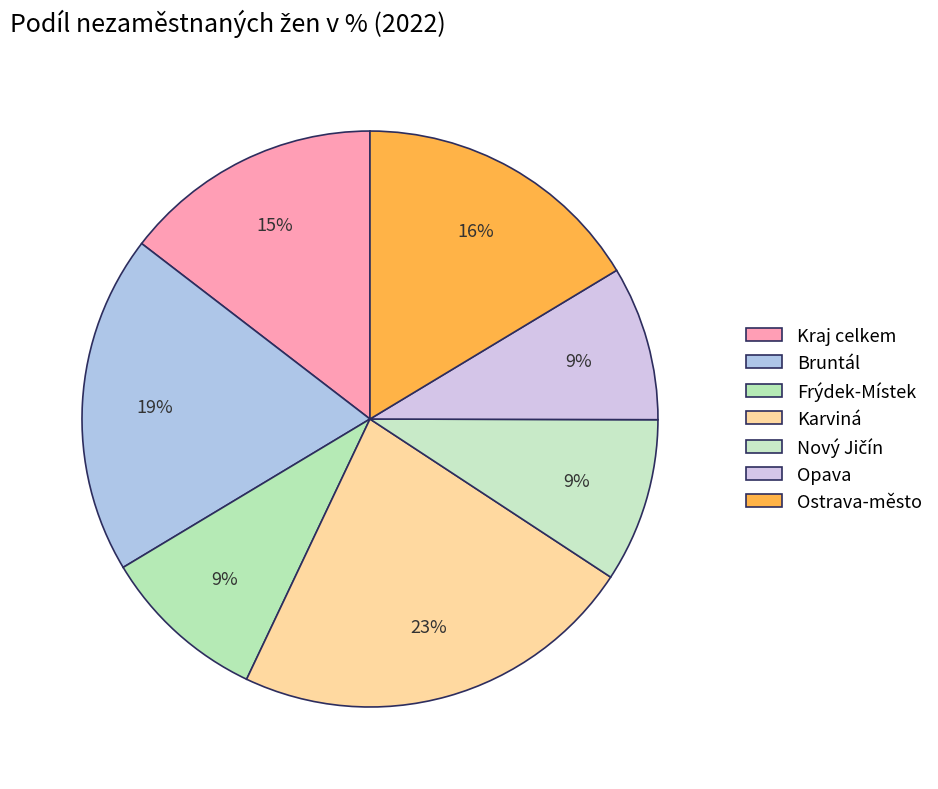

To the nearest percent, what is the difference between the largest and smallest slice percentages?

14%